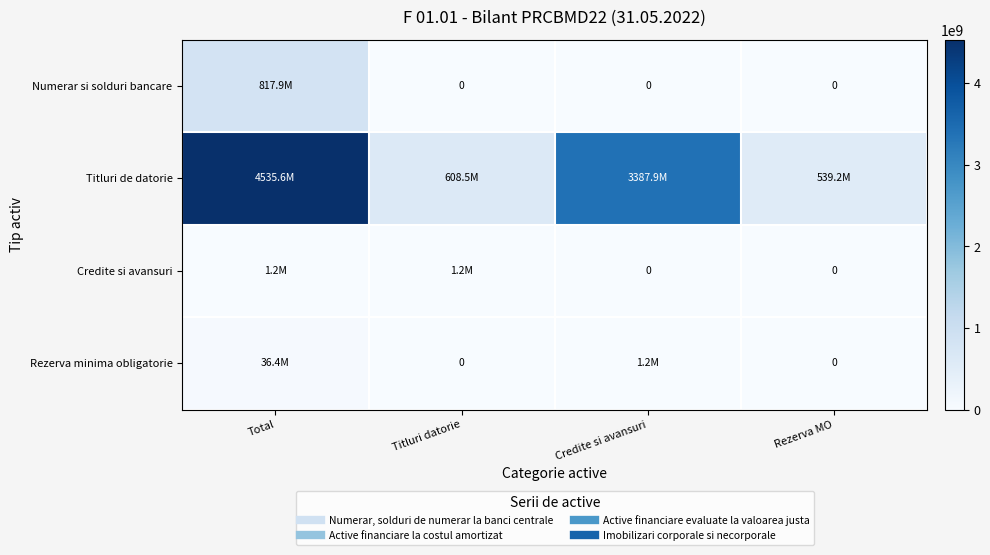

The Numerar si solduri bancare series shows 1254929834.2 at Total. True or false?

False